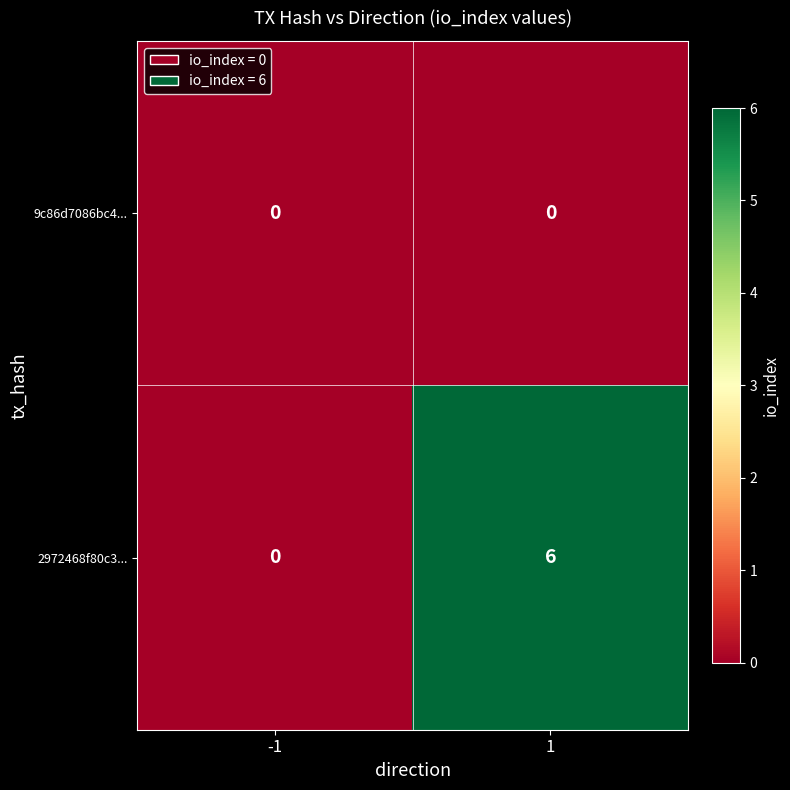

Is the value of 2972468f80c3... at 1 greater than the value of 9c86d7086bc4... at -1?

Yes